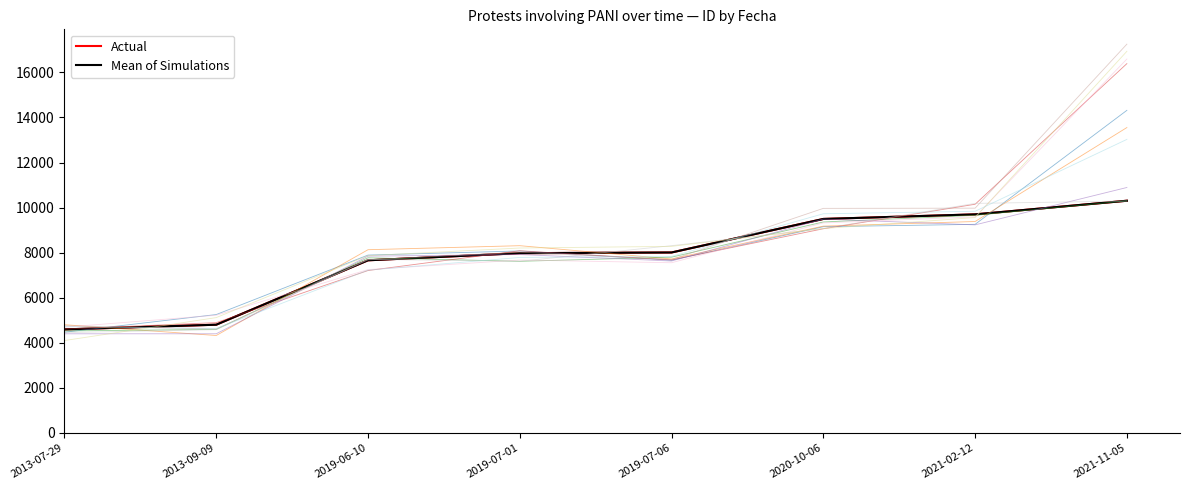

What is the label of the 1st point from the left?

2013-07-29